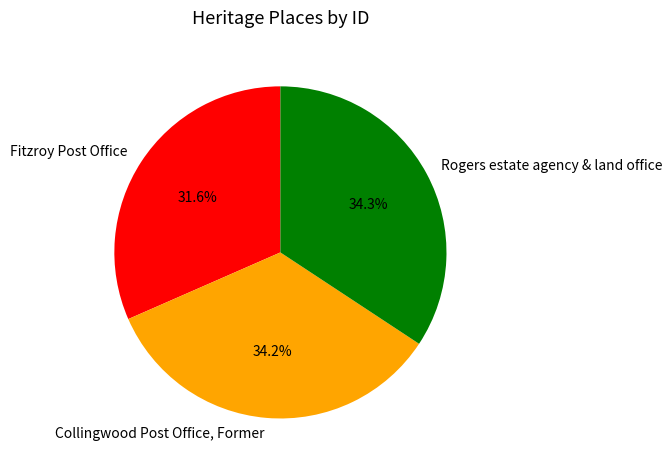

What is the ratio of the value at Rogers estate agency & land office to the value at Collingwood Post Office, Former?

1.0